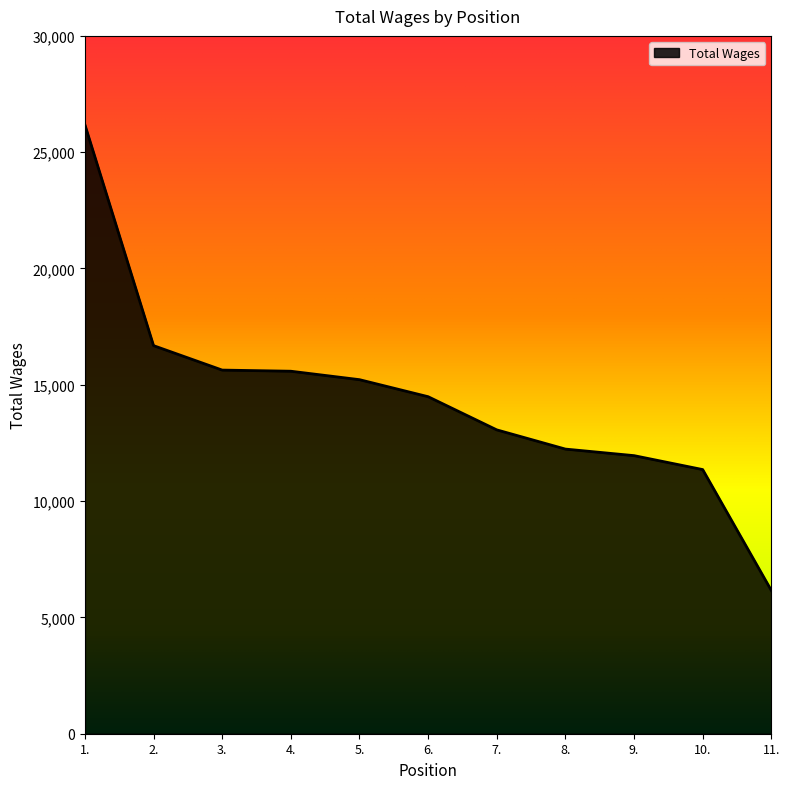

Count the number of categories in the chart.

11